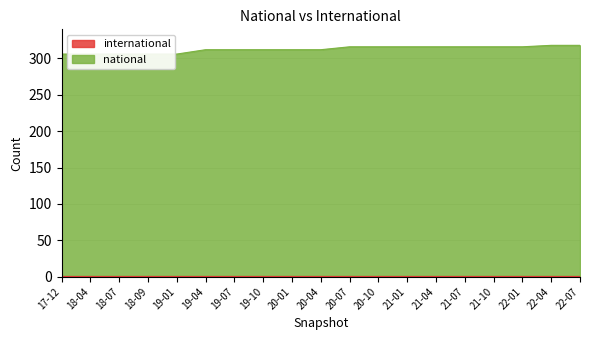

What is the difference between the values at 19-10 and 22-04?

6